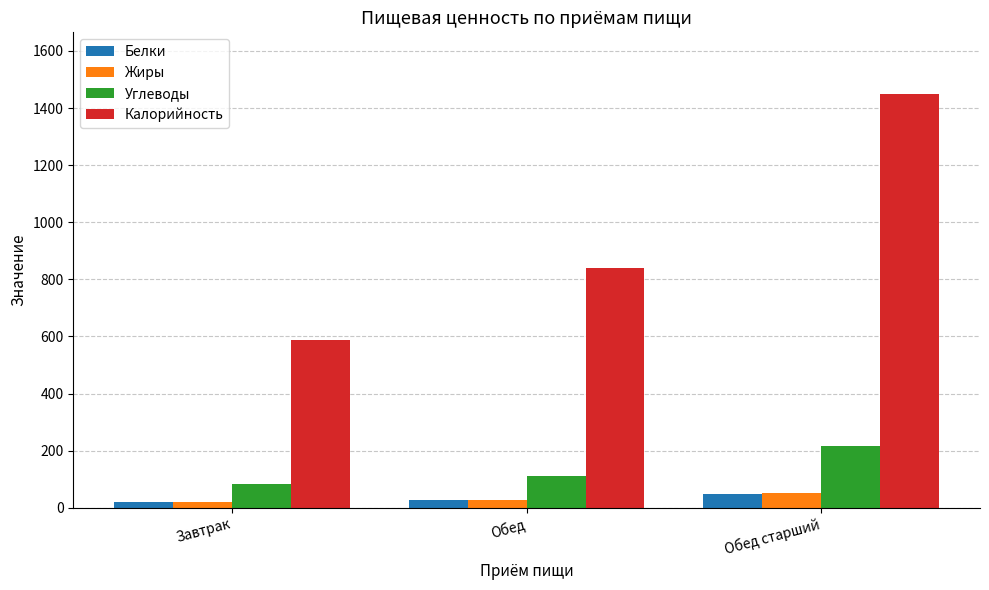

How many data points does each series have?

3